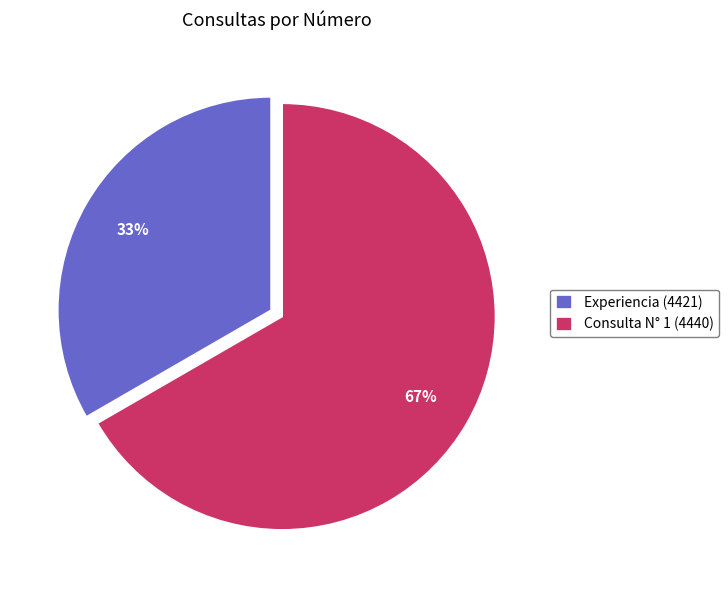

Is it true that Experiencia (4421) is 33% of the pie?

True